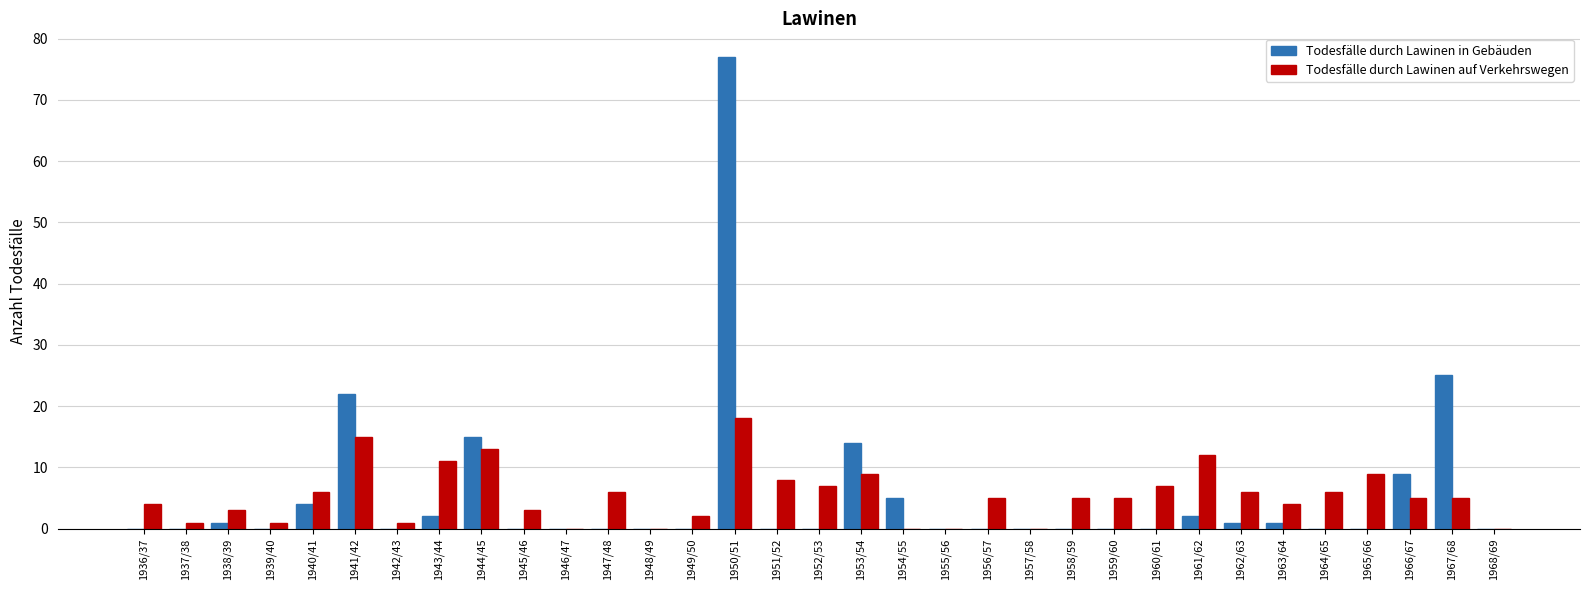

At which category is the sum across all series the highest?

1950/51